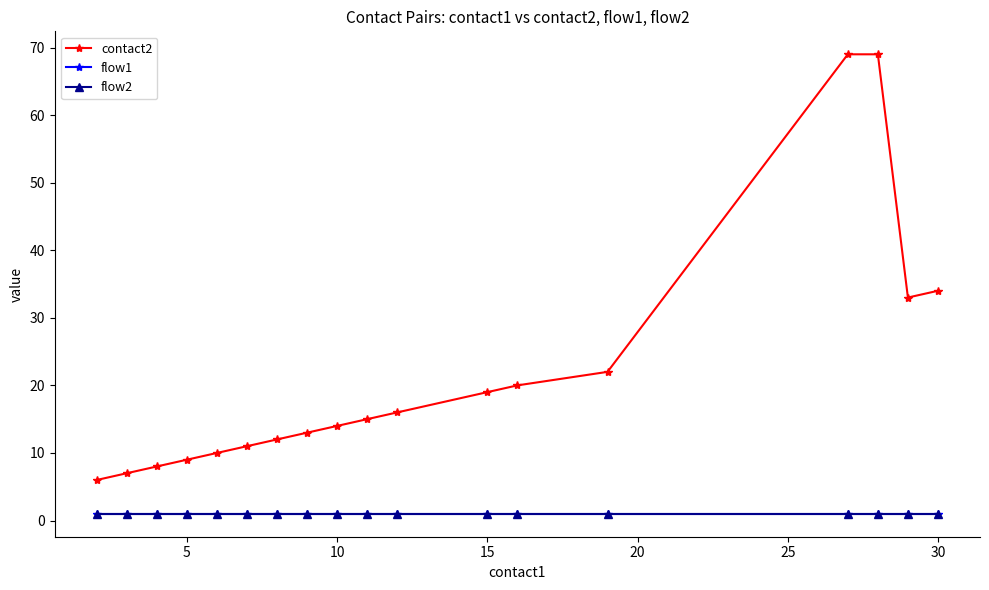

Does the chart display data point markers on the line(s)?

Yes